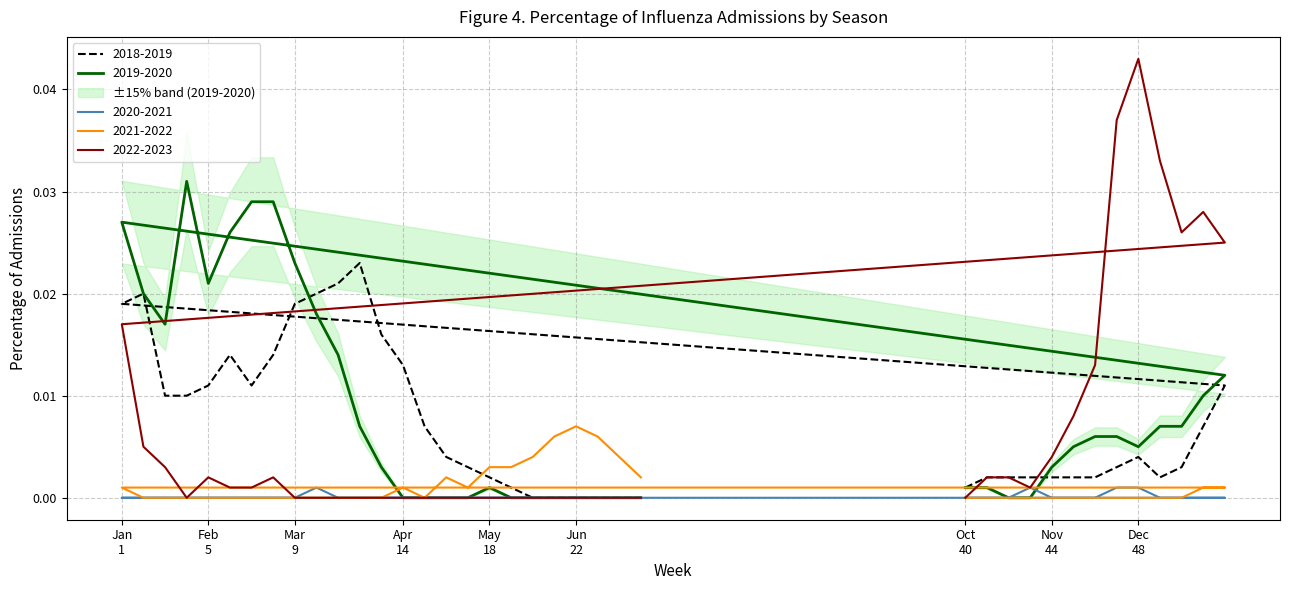

How many categories are shown in the chart?

38